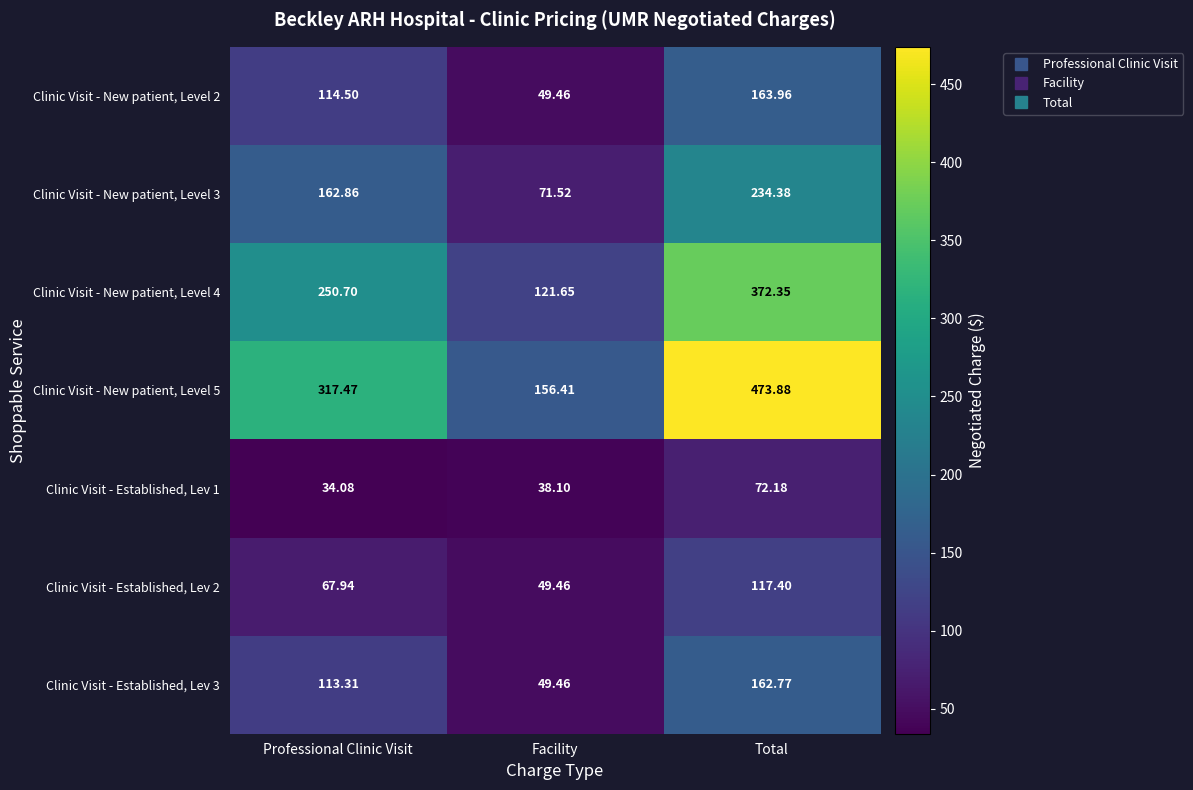

What is the spread (max minus min) of values at Facility?

118.3